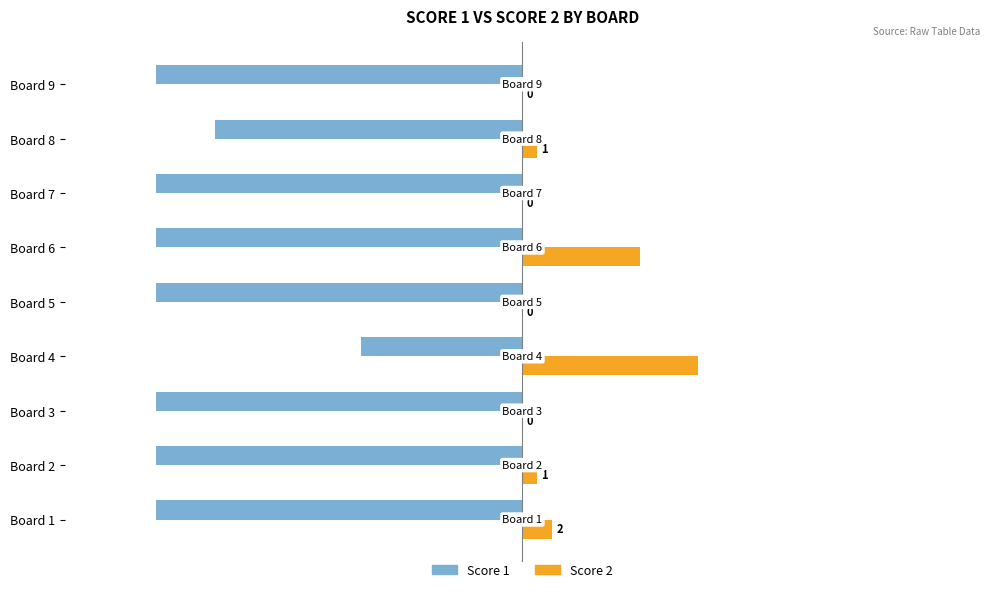

What is the sum of all Score 2 values?

24